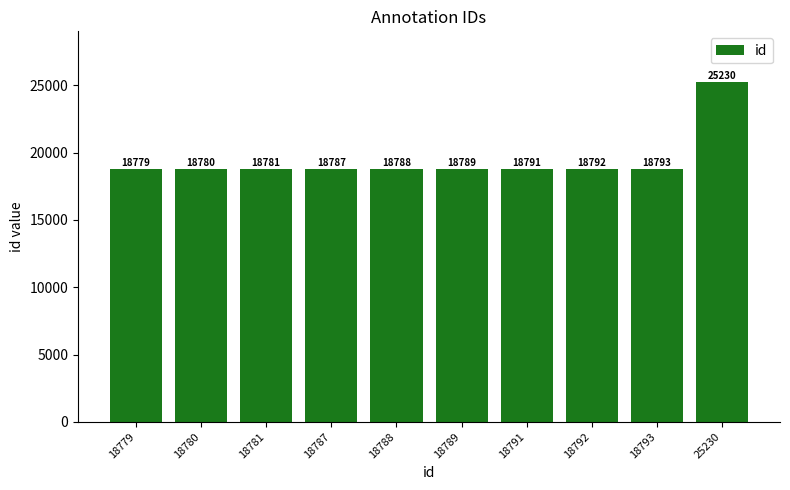

List the labels in order of value, smallest first.

18779, 18780, 18781, 18787, 18788, 18789, 18791, 18792, 18793, 25230